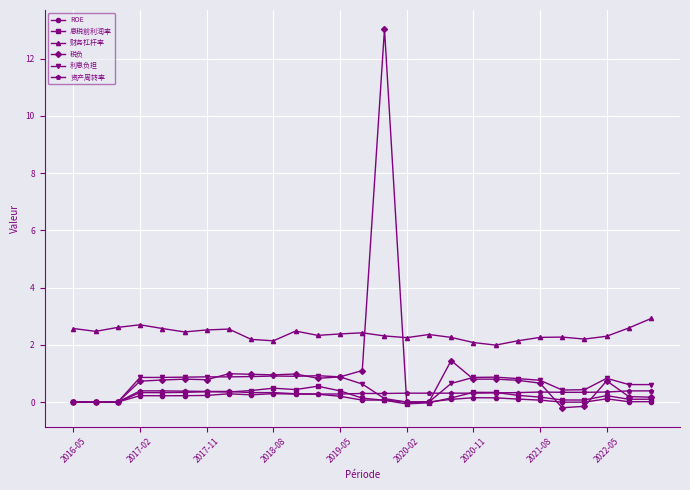

Which series has the widest spread of values?

税负